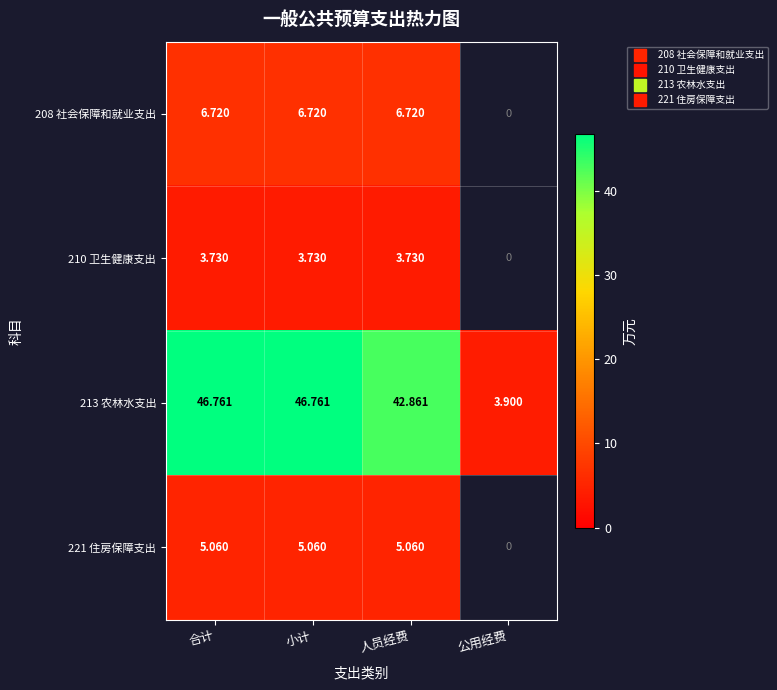

What is the sum of all 213 农林水支出 values?

140.3